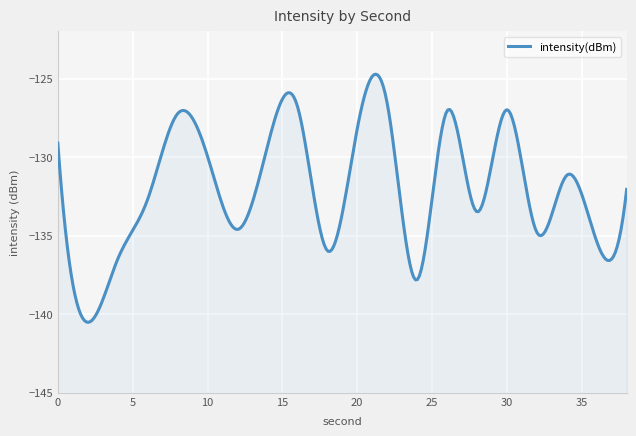

List the labels in order of value, largest first.

22, 16, 30, 26, 8, 20, 0, 14, 10, 34, 38, 6, 28, 12, 32, 36, 18, 4, 24, 2